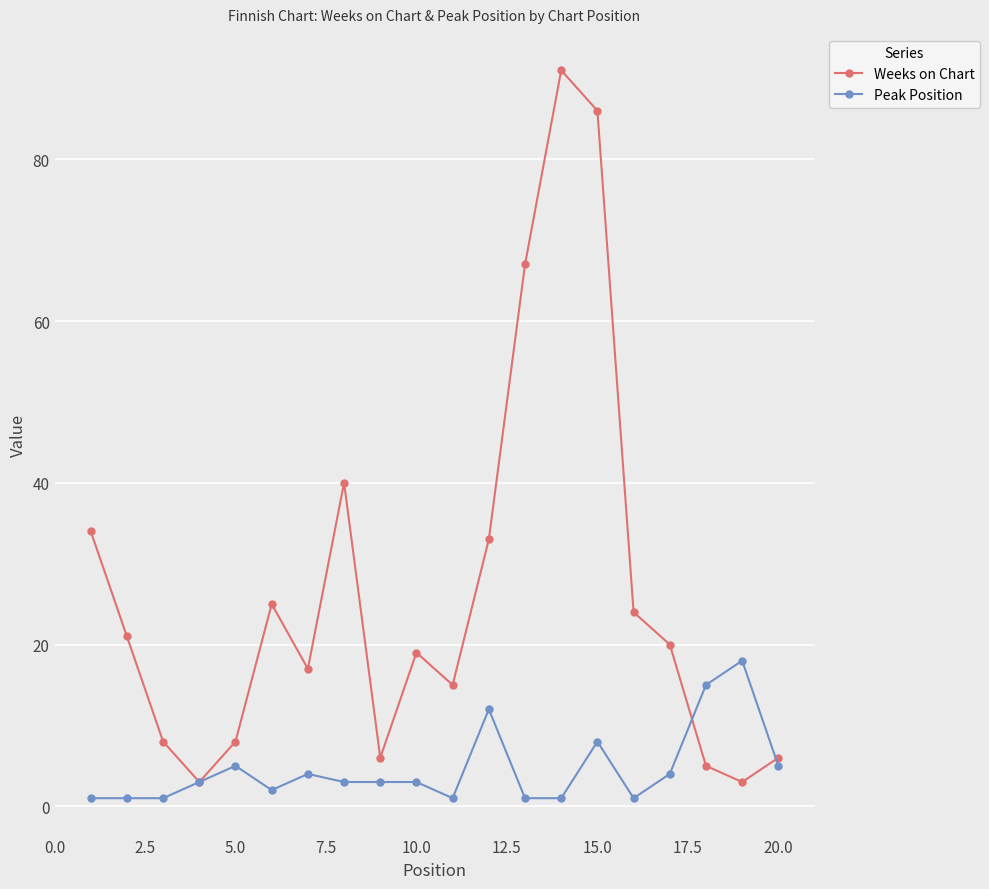

True or false: Peak Position has more than 2 interior local peaks.

True